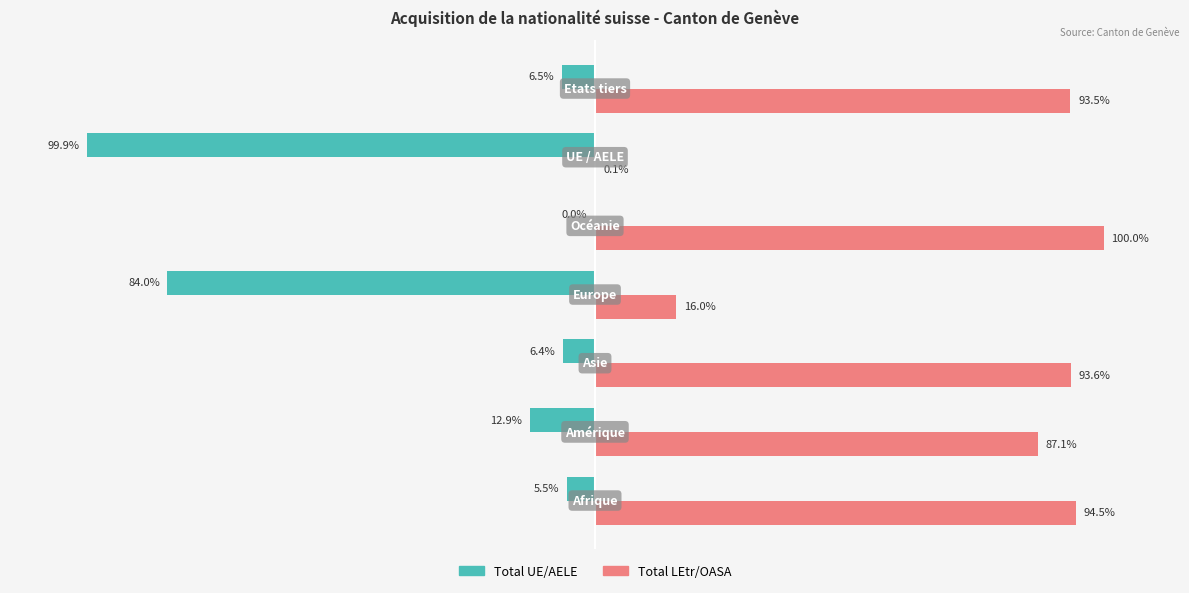

What are all the series names shown in the legend?

Total UE/AELE, Total LEtr/OASA